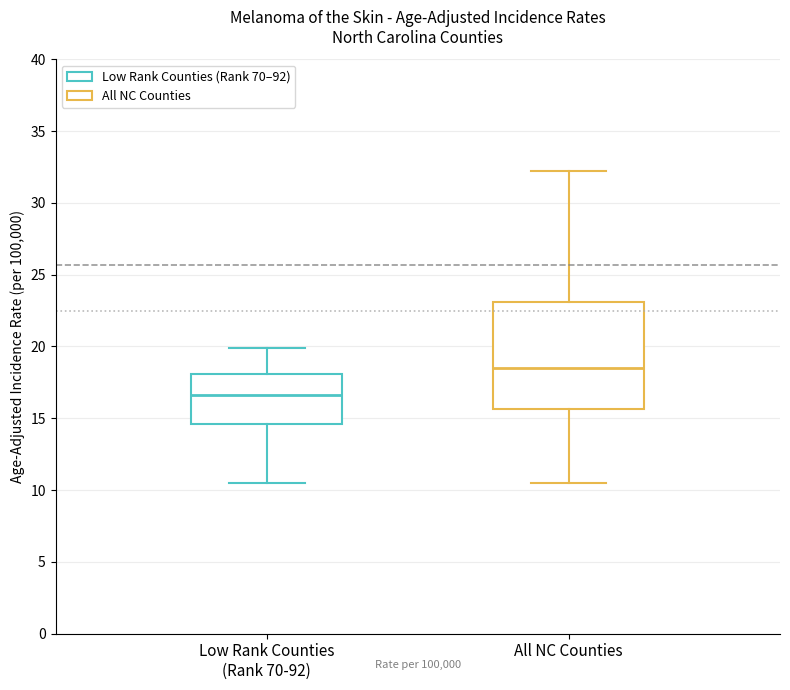

Which box's median line is the lowest?

Low Rank Counties (Rank 70-92)